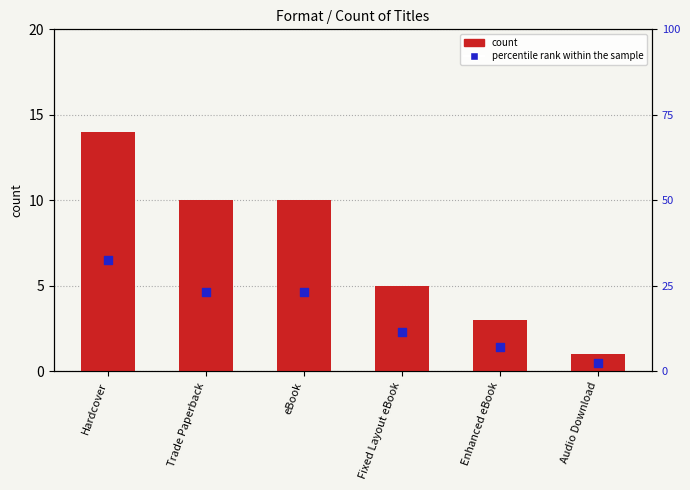

Is the value of count at Fixed Layout eBook greater than the value of percentile rank within the sample at Hardcover?

No